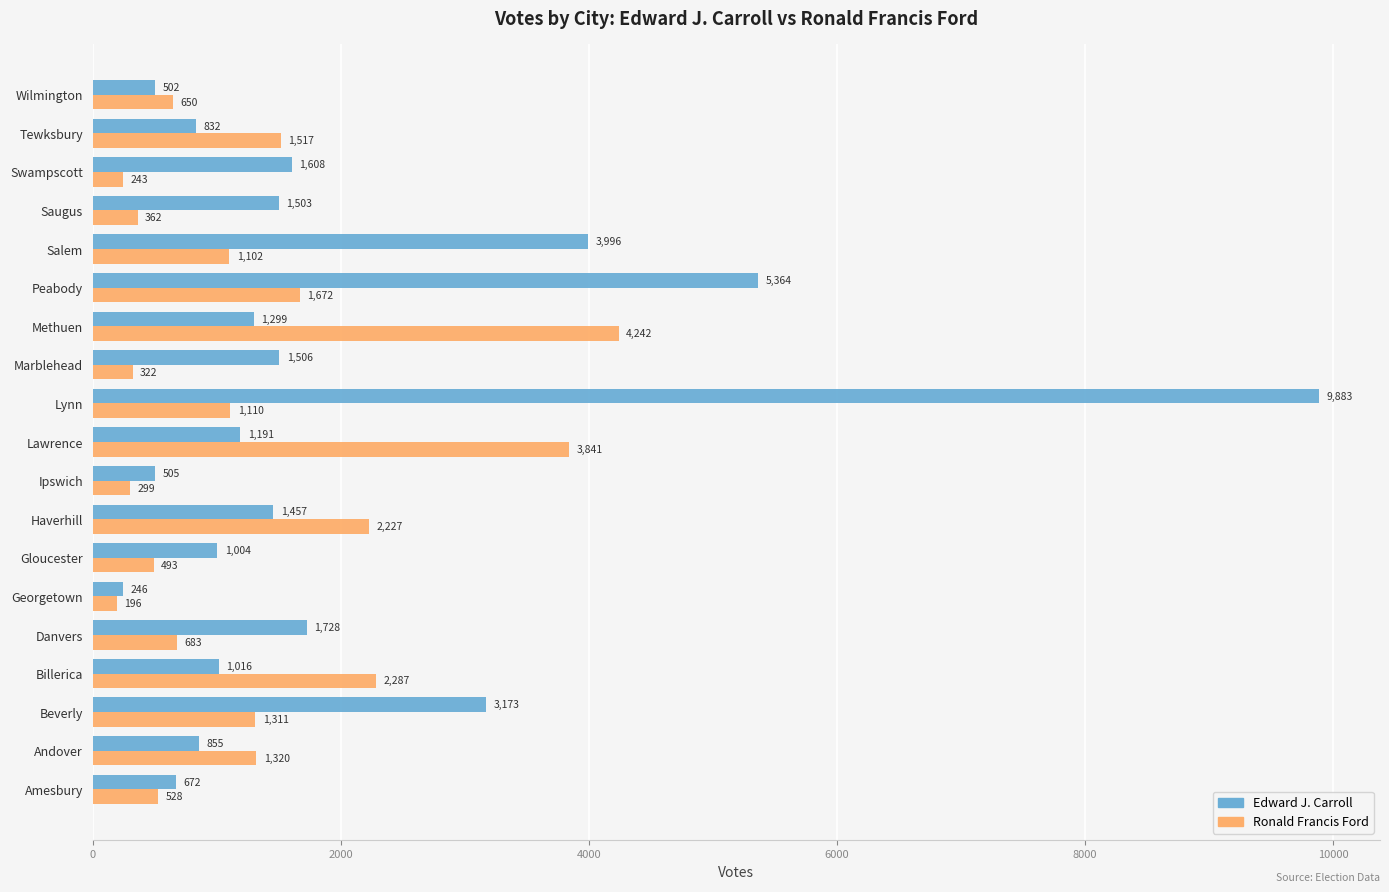

At which label is Edward J. Carroll closest to 5064?

Peabody